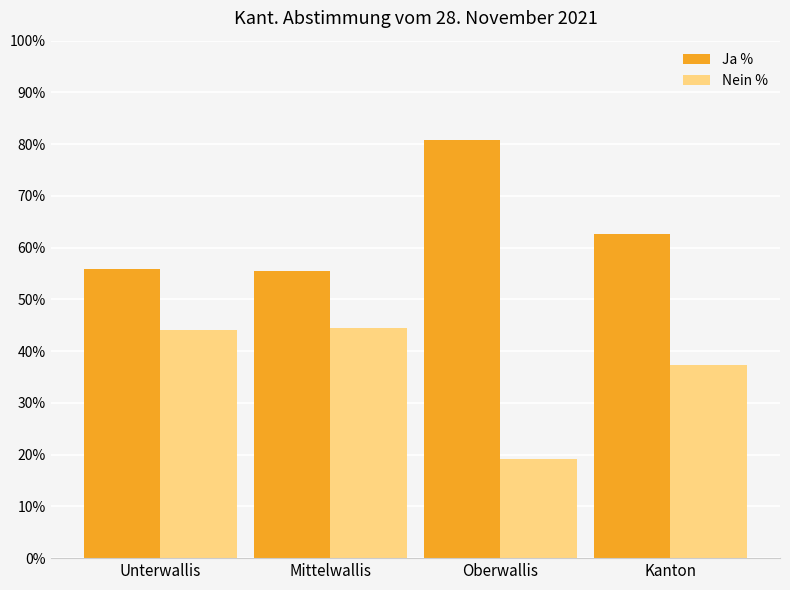

How many series are shown in this chart?

2